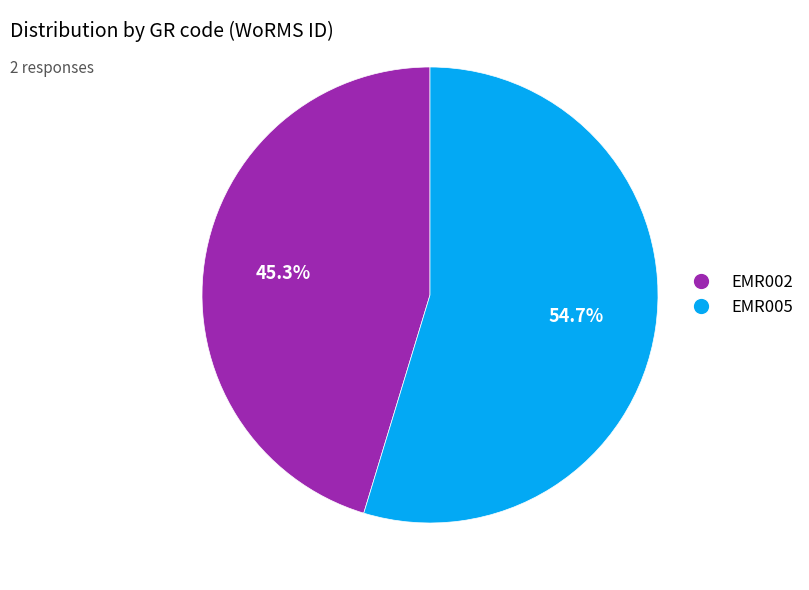

The EMR005 slice represents 70% of the pie. True or false?

False